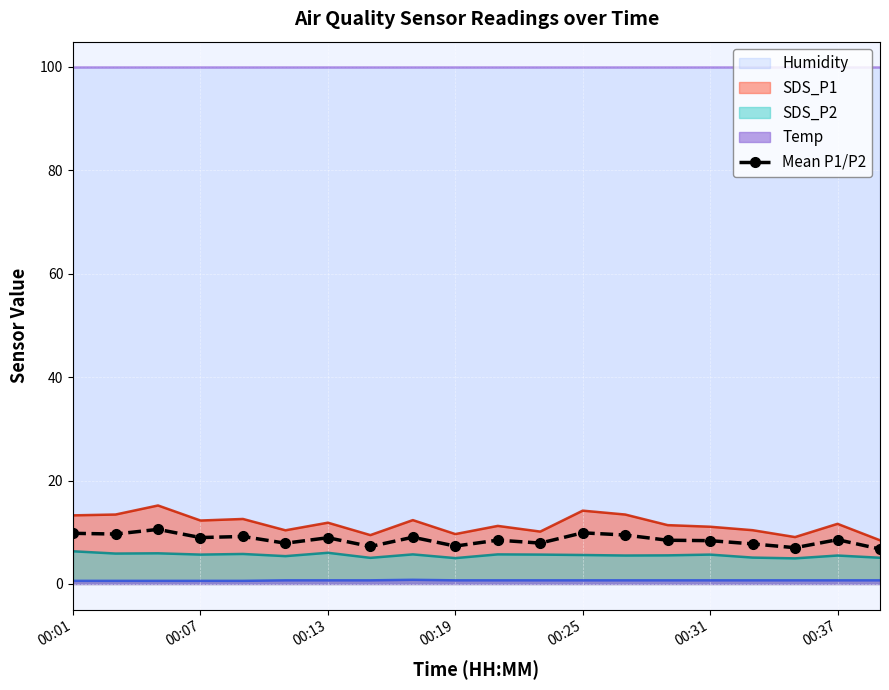

True or false: SDS_P1 and SDS_P2 cross at least once.

False